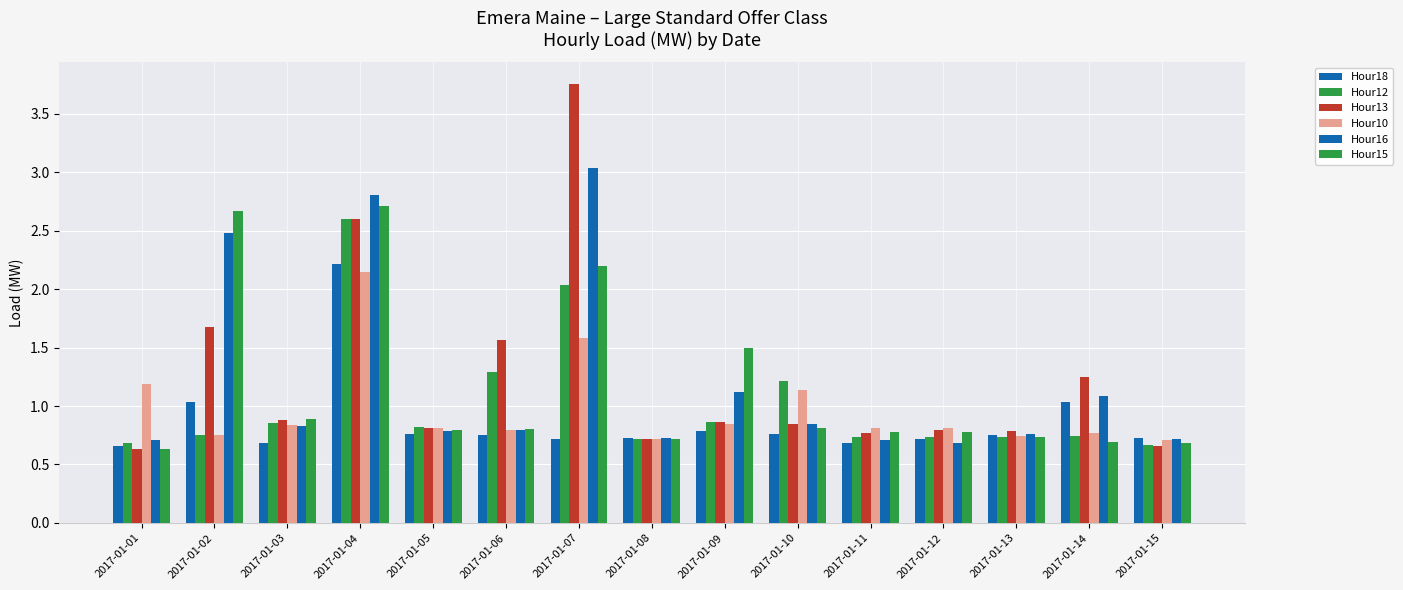

Read the Hour18 value at 2017-01-08.

0.7